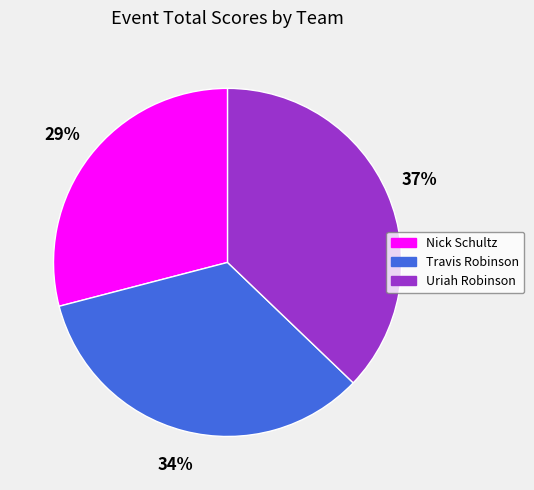

To the nearest percent, what is the difference between the largest and smallest slice percentages?

8%